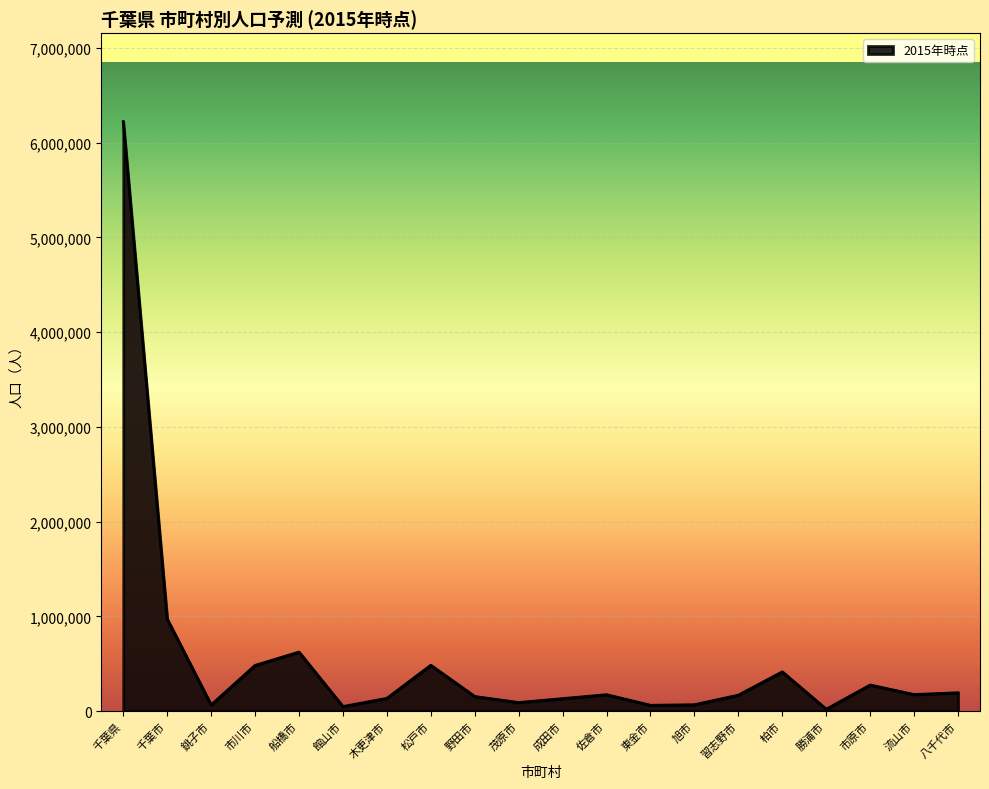

Where is the first local maximum?

船橋市